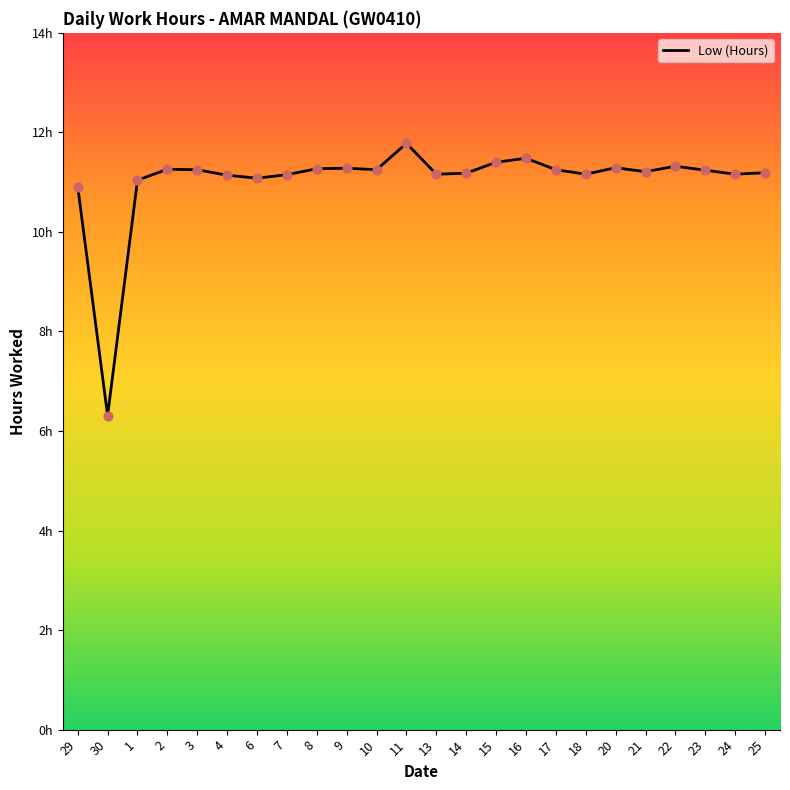

Which has a higher value, 1 or 8?

8